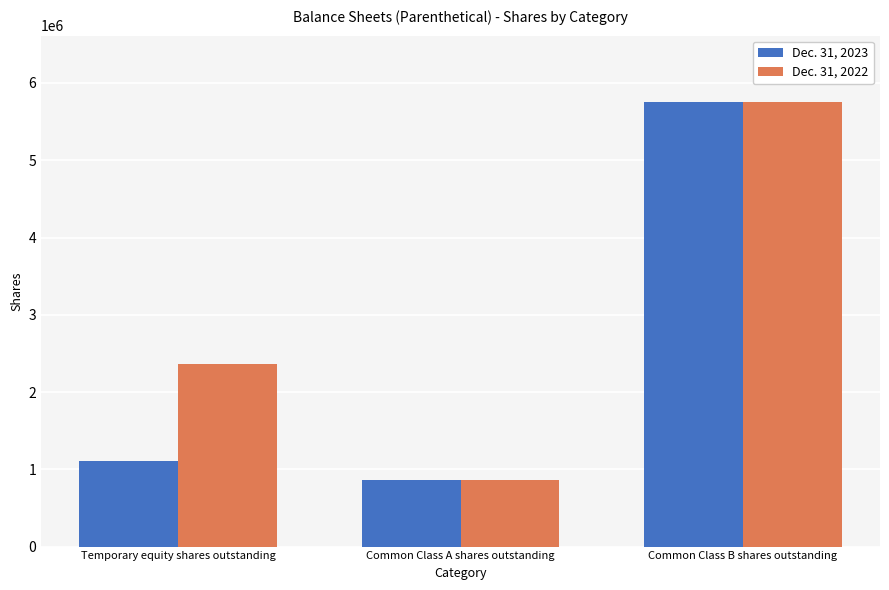

Rank the series at Temporary equity shares outstanding from lowest to highest value.

Dec. 31, 2023, Dec. 31, 2022